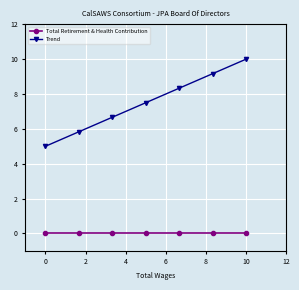

How many categories are shown in the chart?

7